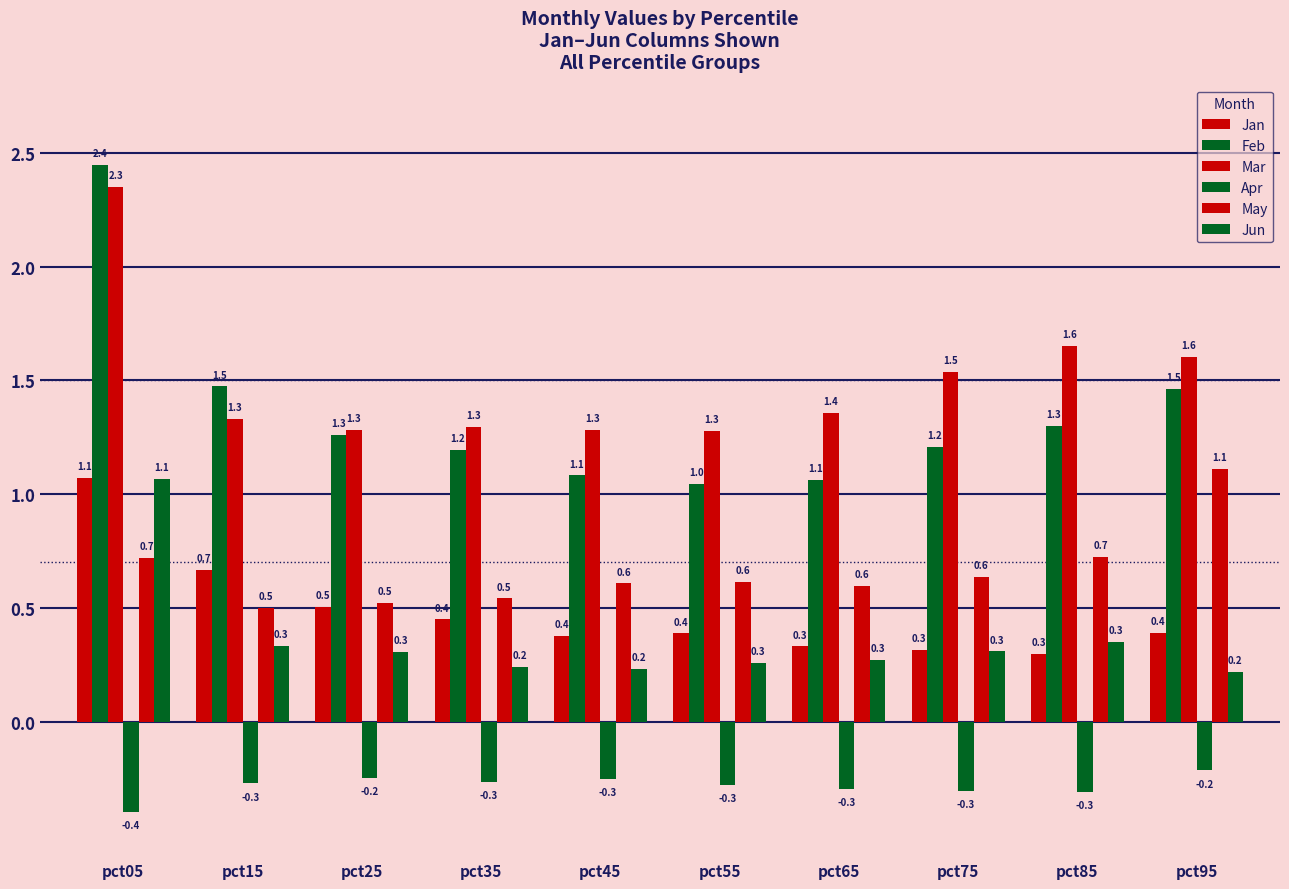

How many bars are there in each group?

6